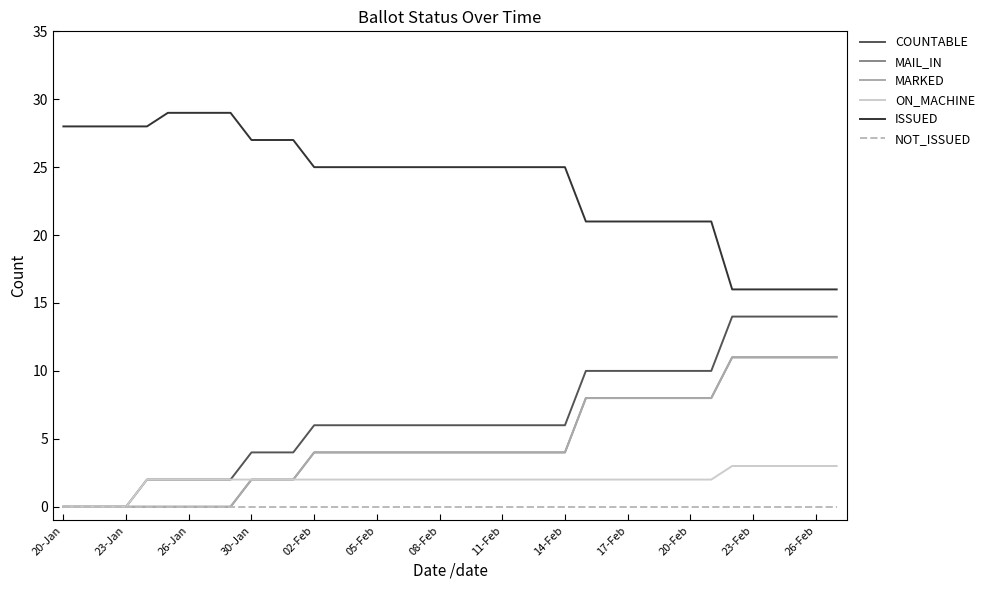

What is the label of the 3rd point from the left?

26-Jan